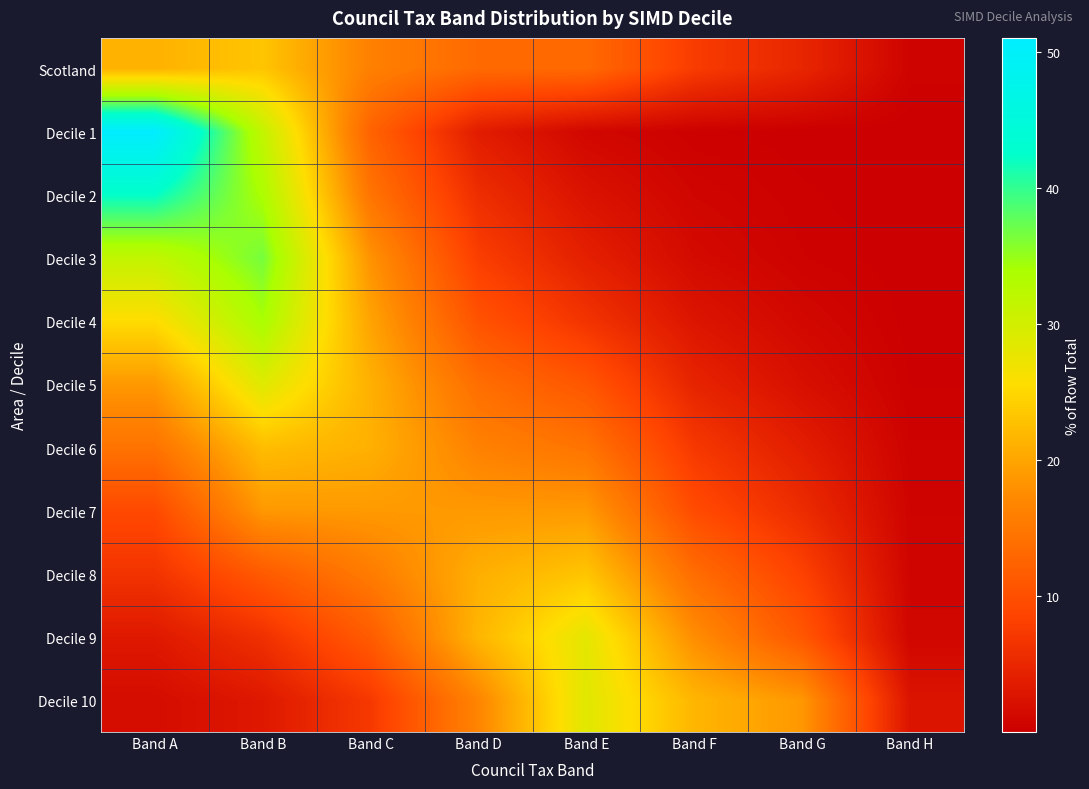

Reading left to right, extract all data points from this chart.

Scotland: Band A=21.2	Band B=23.2	Band C=16.1	Band D=13.3	Band E=13.3	Band F=7.6	Band G=4.8	Band H=0.5
Decile 1: Band A=51.0	Band B=31.6	Band C=12.4	Band D=3.6	Band E=1.0	Band F=0.3	Band G=0.1	Band H=0.0
Decile 2: Band A=42.4	Band B=33.8	Band C=14.6	Band D=5.8	Band E=2.4	Band F=0.8	Band G=0.3	Band H=0.0
Decile 3: Band A=31.6	Band B=36.6	Band C=18.1	Band D=7.8	Band E=4.1	Band F=1.4	Band G=0.4	Band H=0.0
Decile 4: Band A=25.4	Band B=33.9	Band C=19.8	Band D=10.4	Band E=6.5	Band F=2.8	Band G=1.1	Band H=0.1
Decile 5: Band A=18.7	Band B=28.7	Band C=21.1	Band D=13.8	Band E=10.8	Band F=4.6	Band G=2.1	Band H=0.2
Decile 6: Band A=14.4	Band B=22.3	Band C=21.1	Band D=16.3	Band E=14.5	Band F=7.1	Band G=3.8	Band H=0.4
Decile 7: Band A=9.3	Band B=18.7	Band C=18.8	Band D=18.8	Band E=18.8	Band F=9.5	Band G=5.6	Band H=0.6
Decile 8: Band A=6.5	Band B=11.3	Band C=15.5	Band D=20.9	Band E=23.1	Band F=13.7	Band G=8.3	Band H=0.7
Decile 9: Band A=3.2	Band B=6.1	Band C=11.5	Band D=21.6	Band E=28.1	Band F=17.6	Band G=10.9	Band H=0.9
Decile 10: Band A=1.6	Band B=3.1	Band C=7.2	Band D=16.7	Band E=28.5	Band F=21.6	Band G=18.6	Band H=2.6